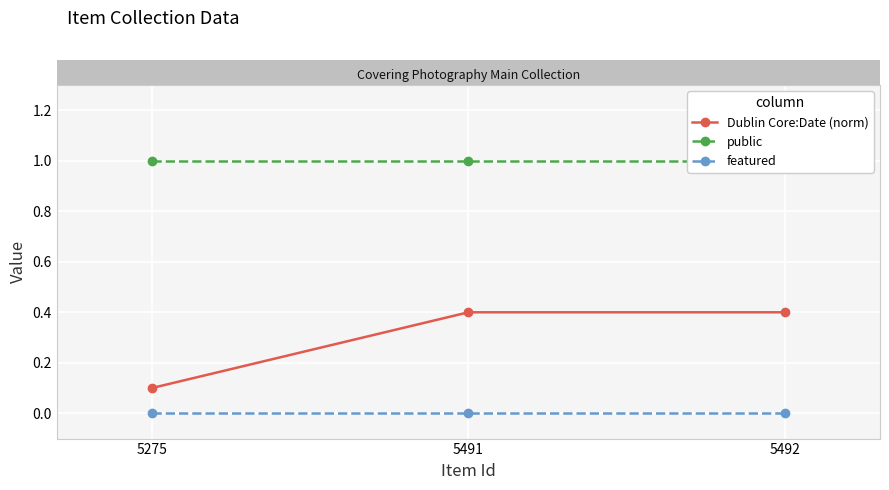

Which series has the largest total across all categories?

public